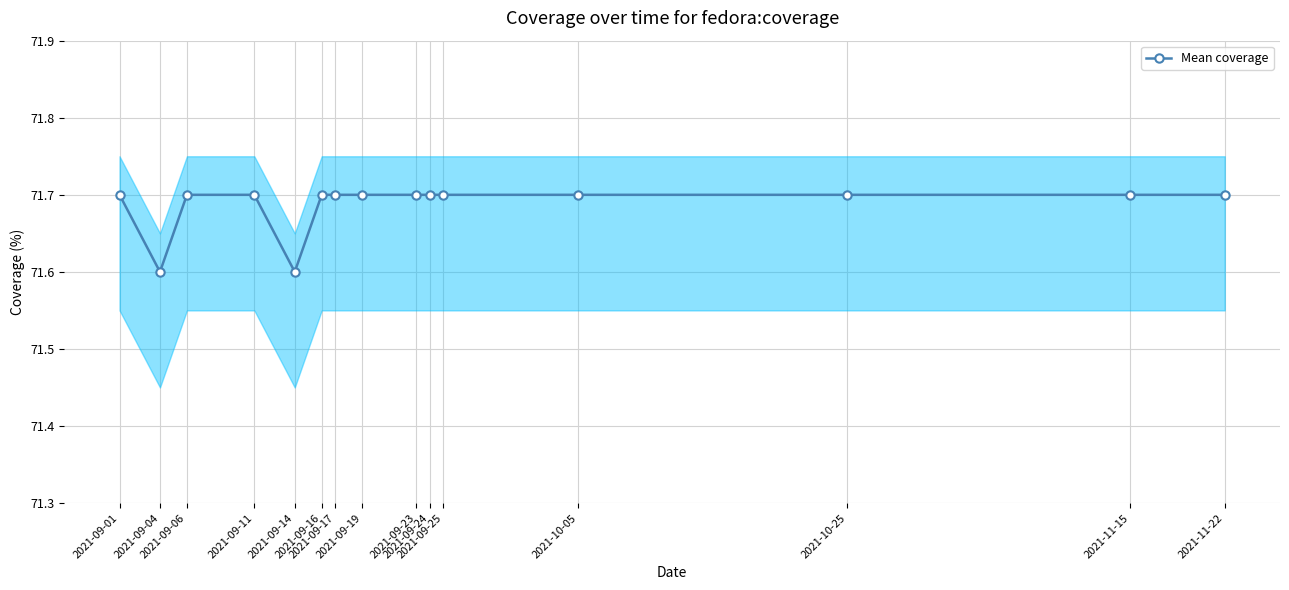

List the labels in order of value, largest first.

2021-09-01, 2021-09-06, 2021-09-11, 2021-09-16, 2021-09-17, 2021-09-19, 2021-09-23, 2021-09-24, 2021-09-25, 2021-10-05, 2021-10-25, 2021-11-15, 2021-11-22, 2021-09-04, 2021-09-14